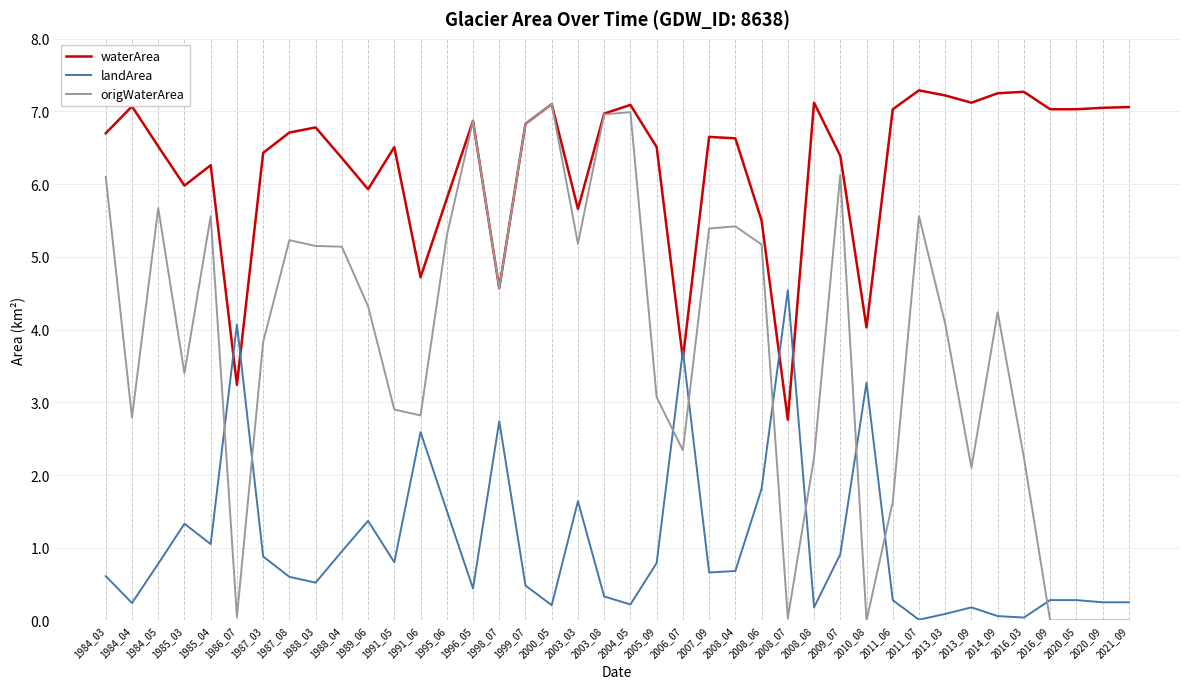

True or false: landArea has more than 2 points higher than both neighbors.

True